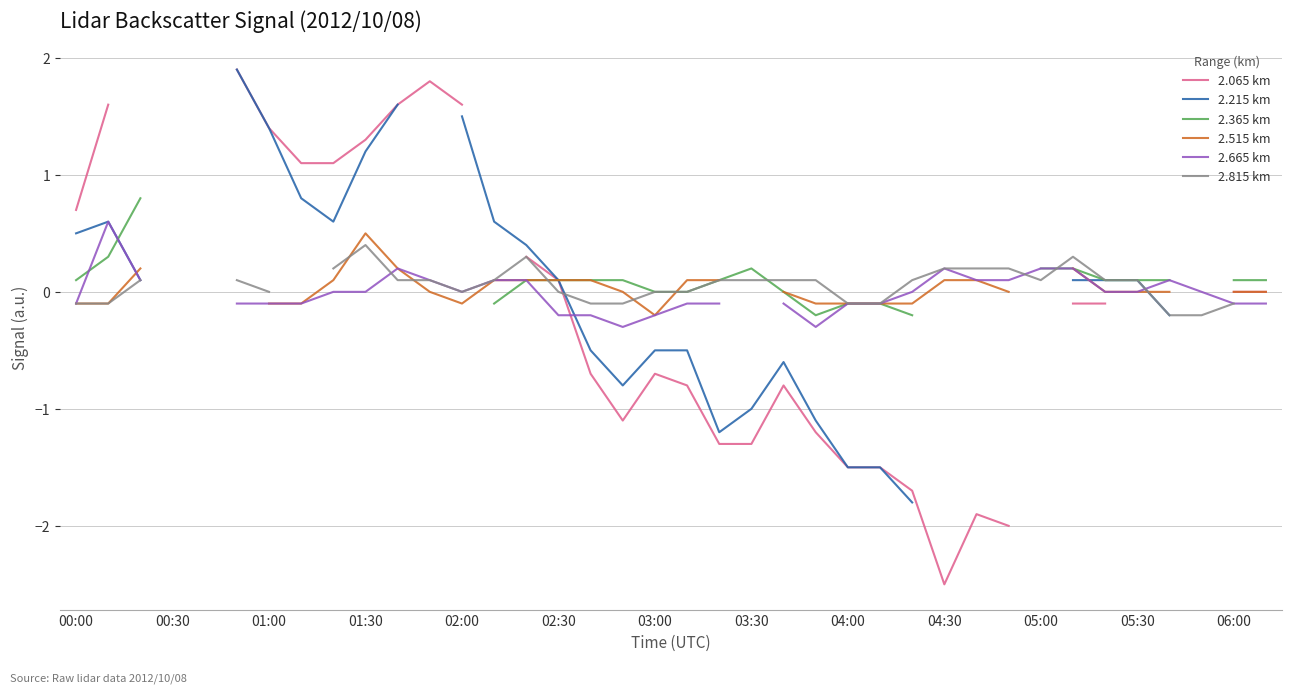

Does the chart display data point markers on the line(s)?

No